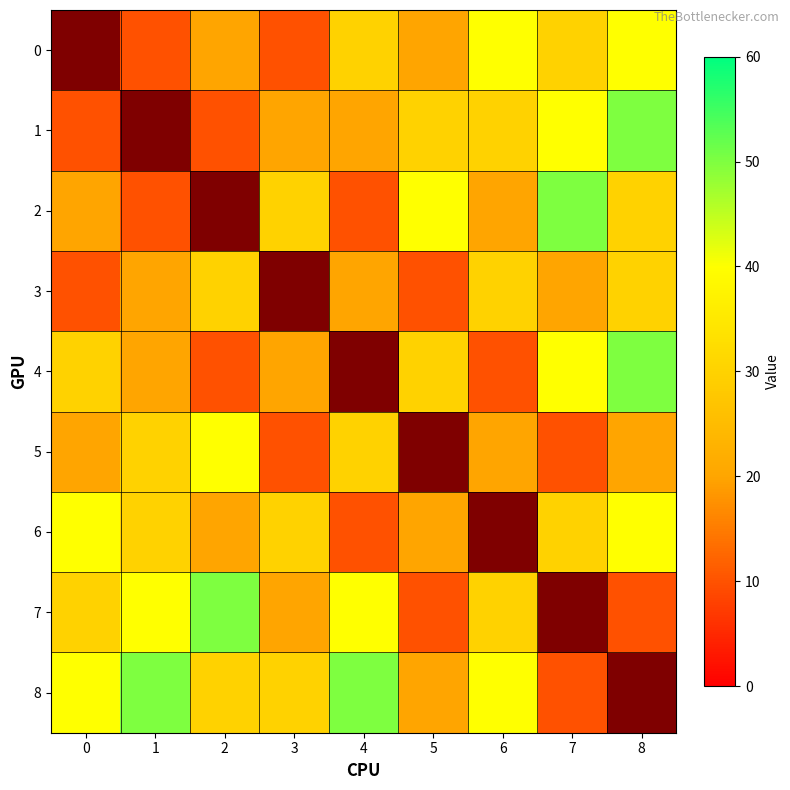

What is the smallest value displayed?

10.0